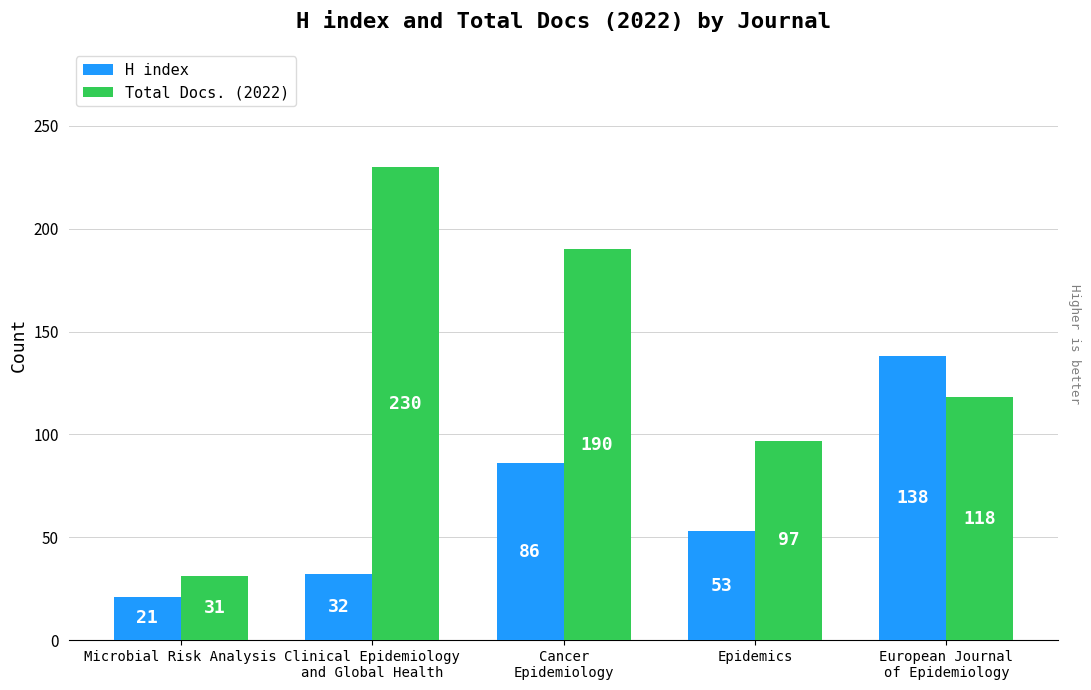

At which category is the sum across all series the highest?

Cancer
Epidemiology